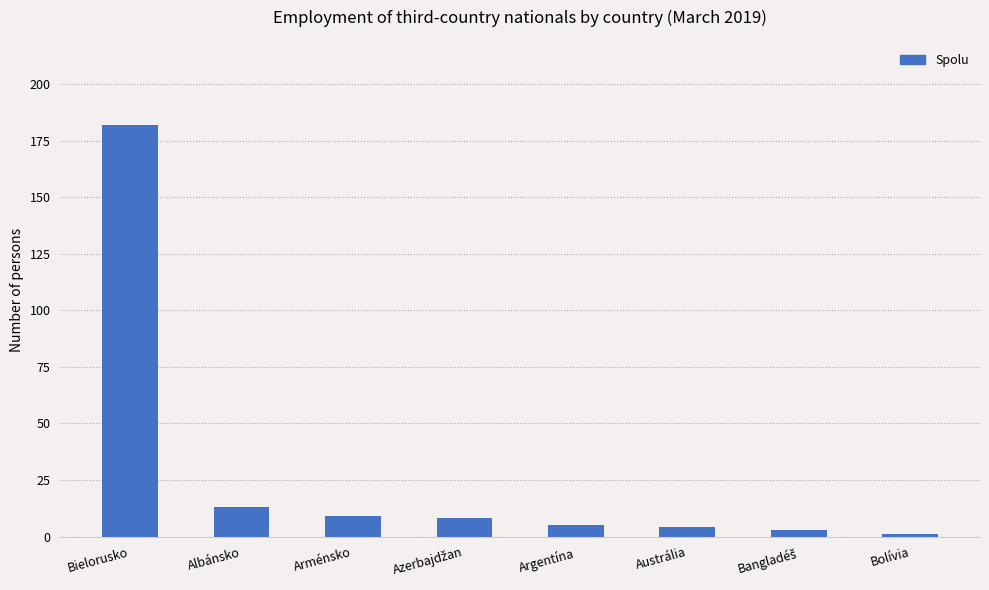

What value does the data have at Arménsko?

9